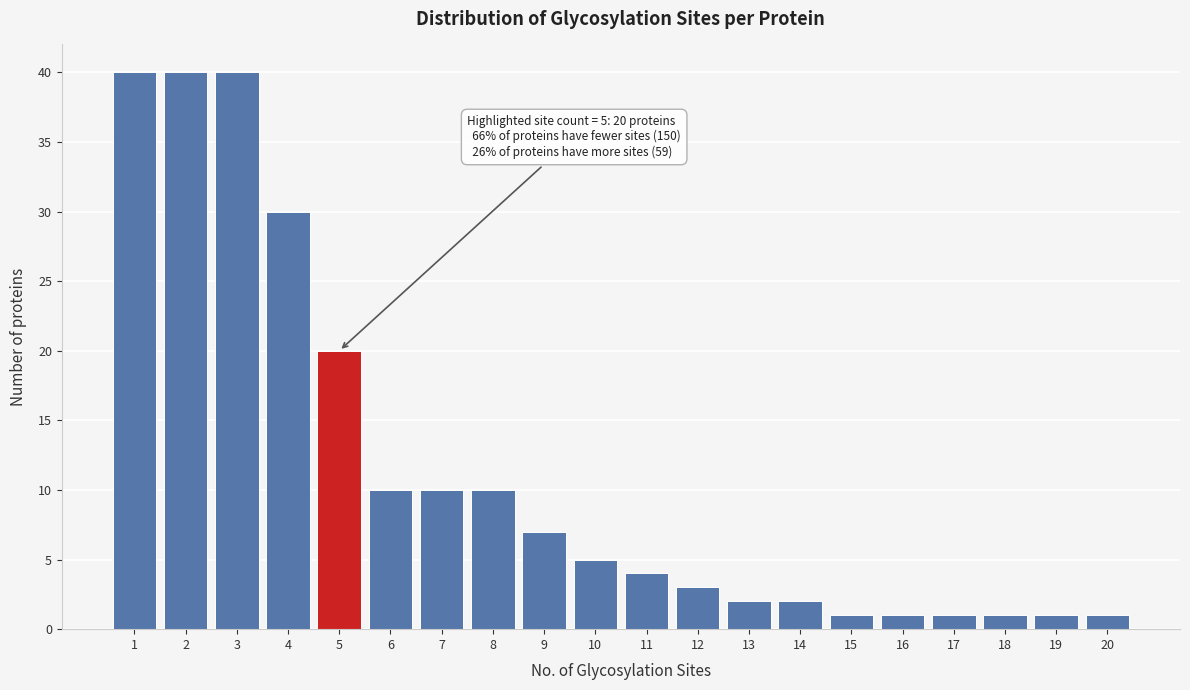

Reading left to right, extract all data points from this chart.

40	40	40	30	20	10	10	10	7	5	4	3	2	2	1	1	1	1	1	1